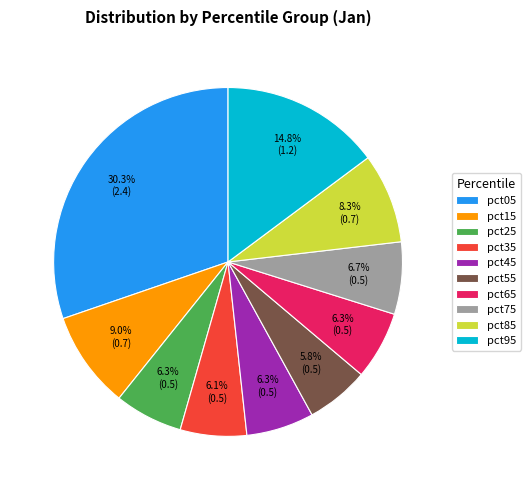

What percentage do pct45 and pct65 together represent?

12.6%